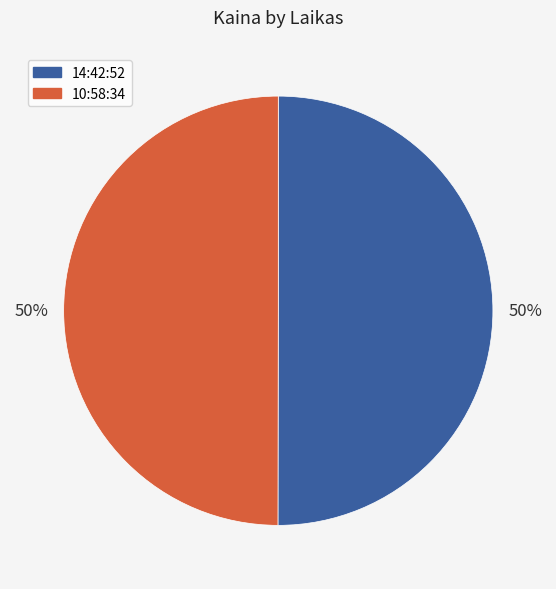

The 10:58:34 slice represents 60% of the pie. True or false?

False